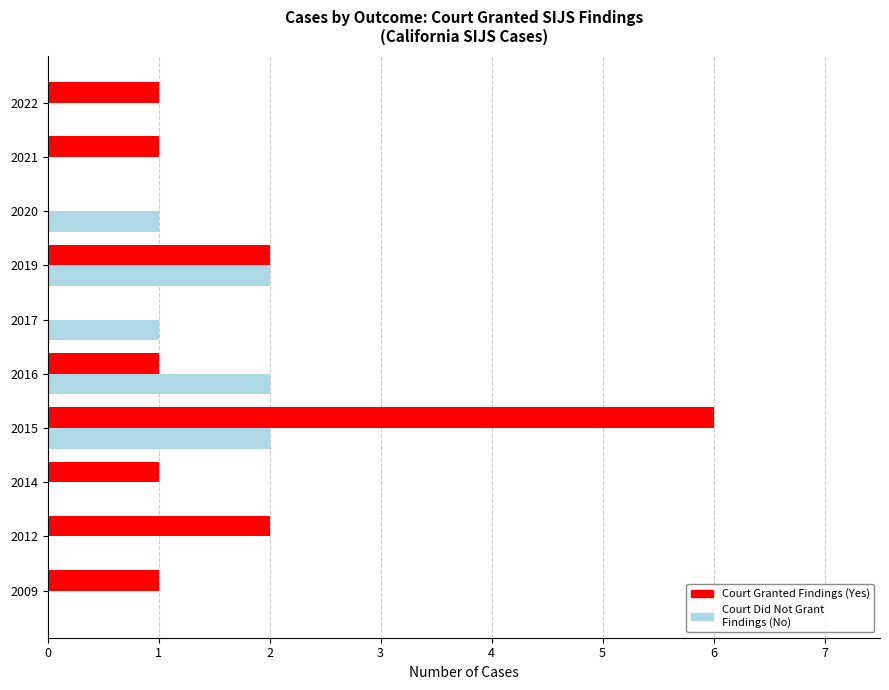

Which series has the largest total across all categories?

Court Granted Findings (Yes)